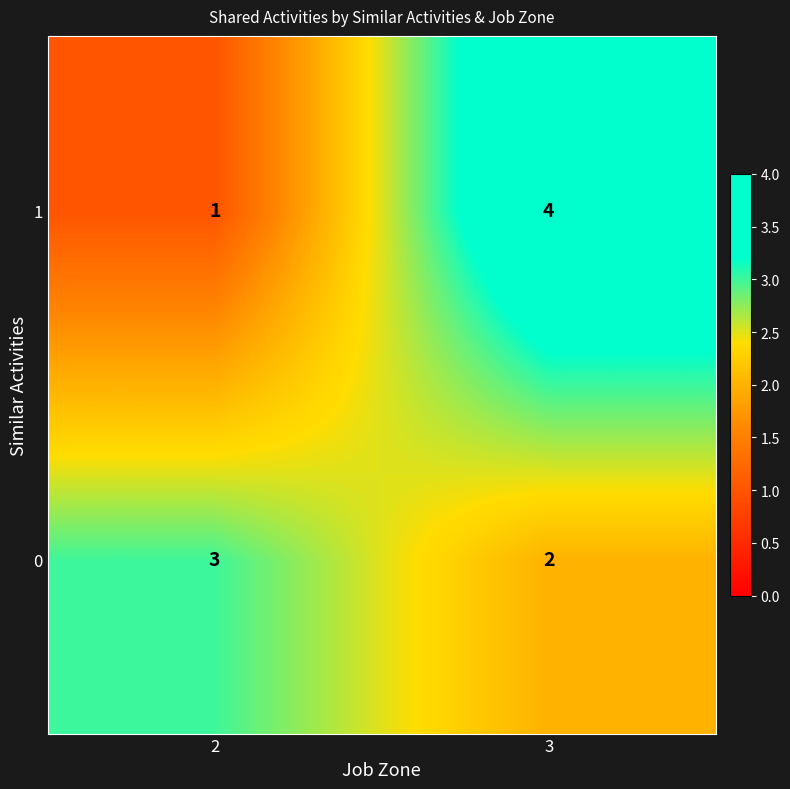

At which category is the sum across all series the highest?

3